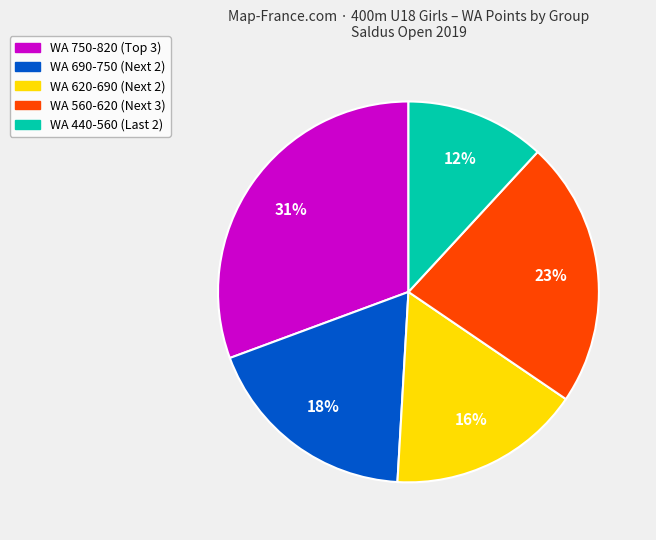

Does any single category account for the majority?

No